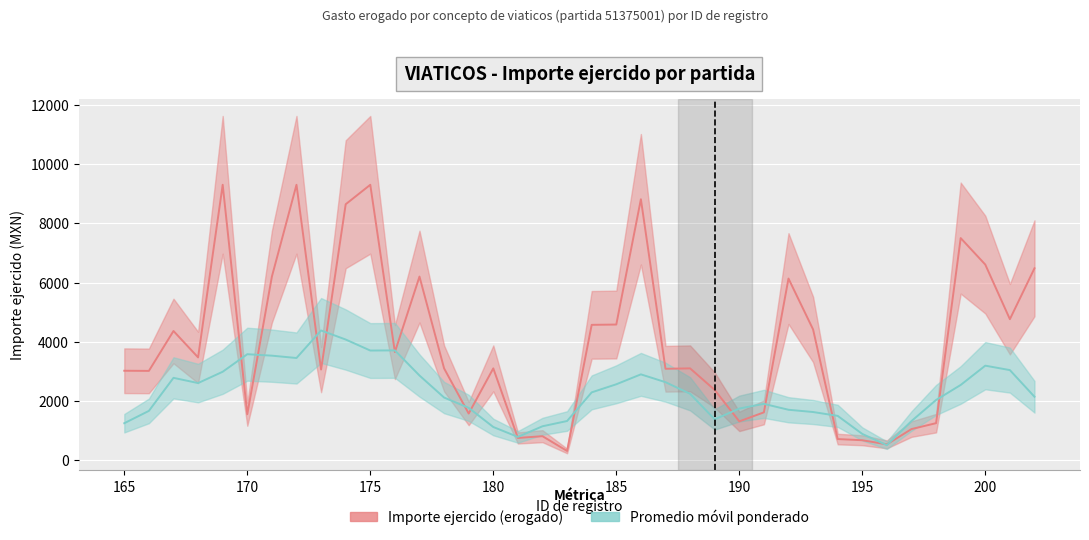

How many categories are shown in the chart?

38